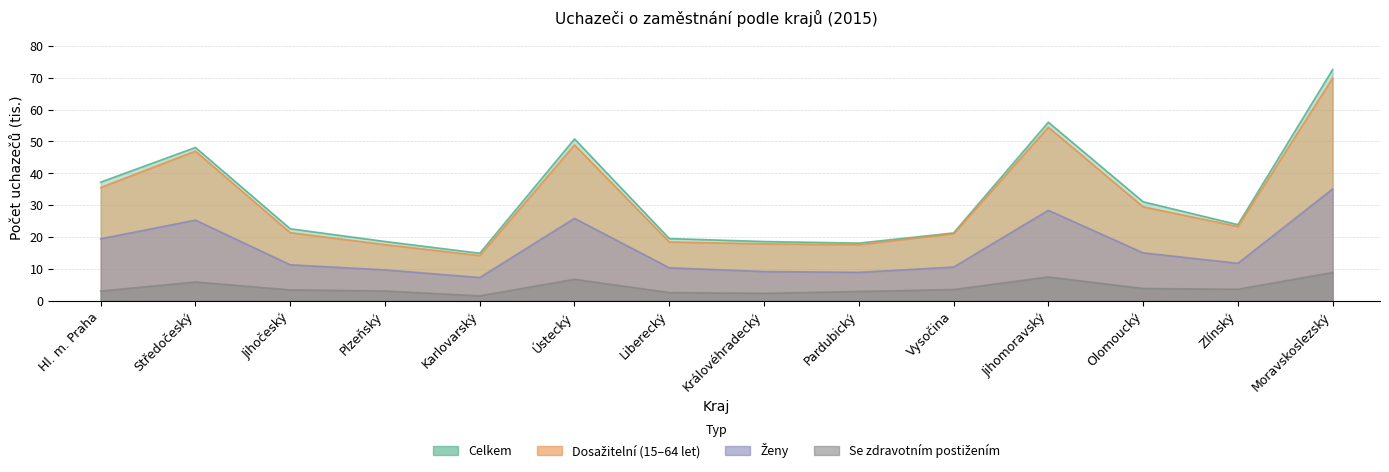

At which category does Ženy reach its first local peak?

Středočeský